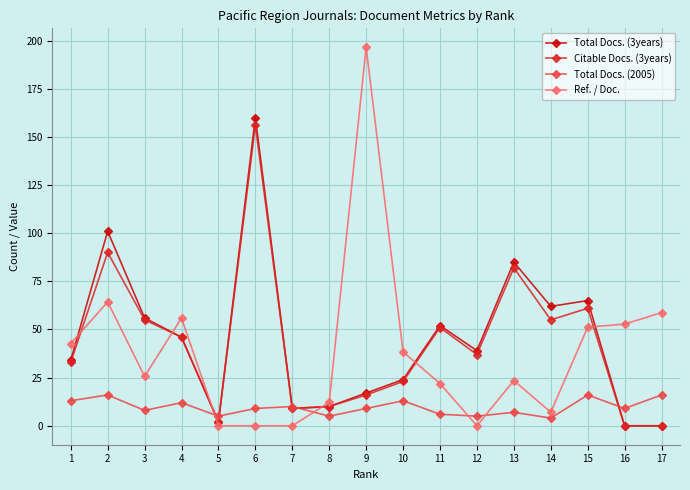

Does the chart have visible grid lines?

Yes